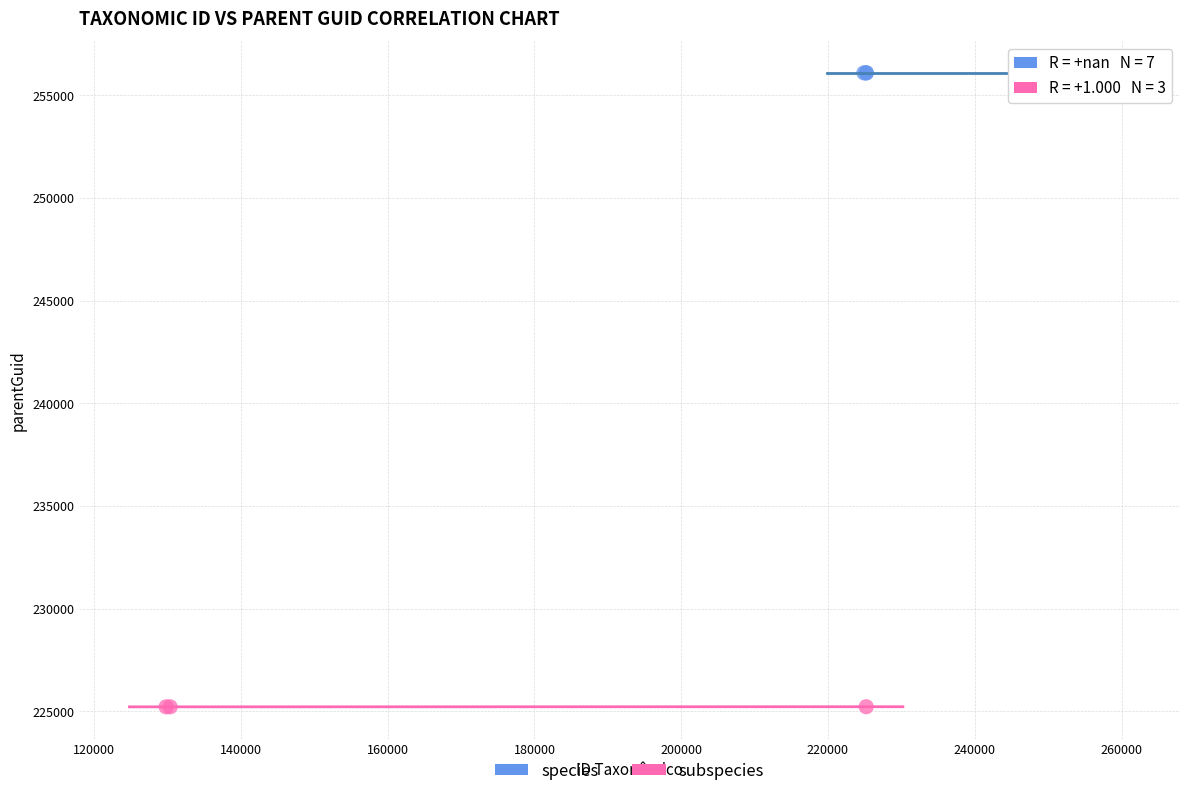

Which series reaches the maximum Y coordinate?

species